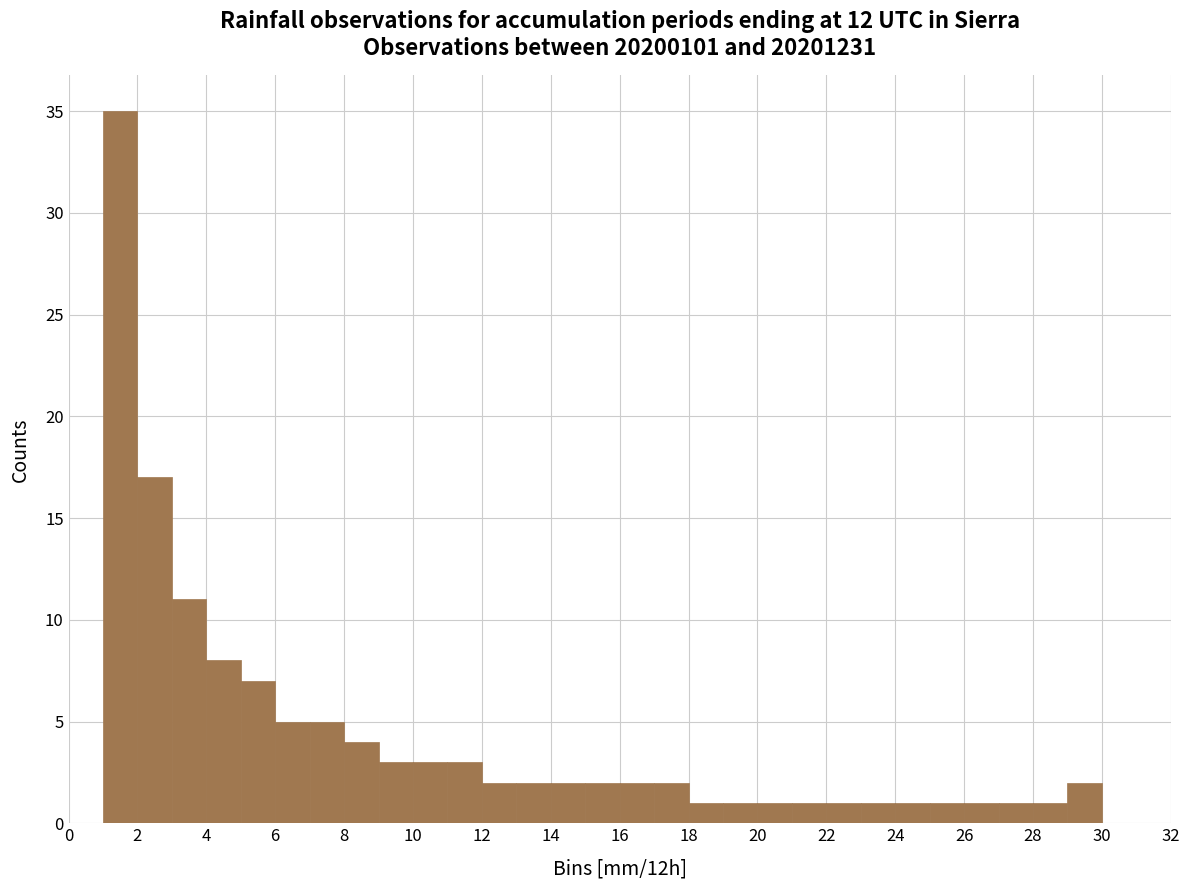

Over which range of the x-axis is the bar tallest?

1 to 2